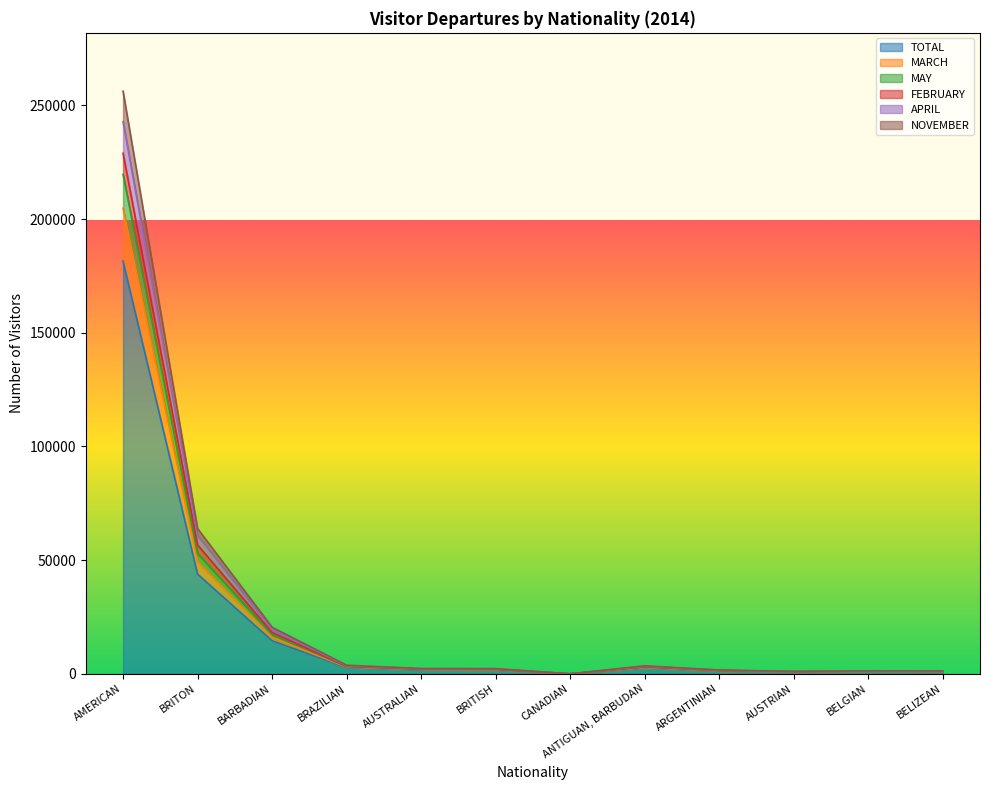

The value of TOTAL at CANADIAN is -90145. True or false?

False